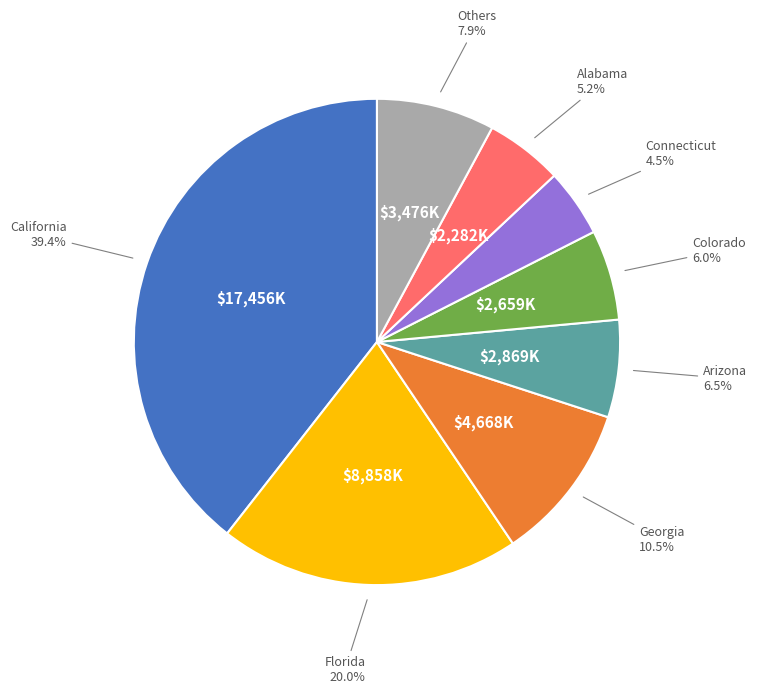

Is there a majority slice in this chart?

No